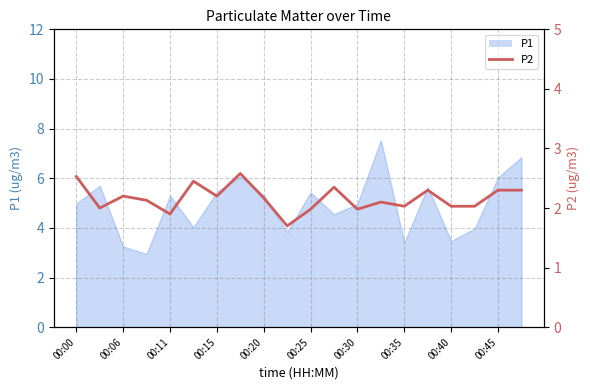

Reading right to left, list all the values displayed in this chart.

2.3	2.3	2.0	2.0	2.3	2.0	2.1	2.0	2.4	2.0	1.7	2.2	2.6	2.2	2.5	1.9	2.1	2.2	2.0	2.5